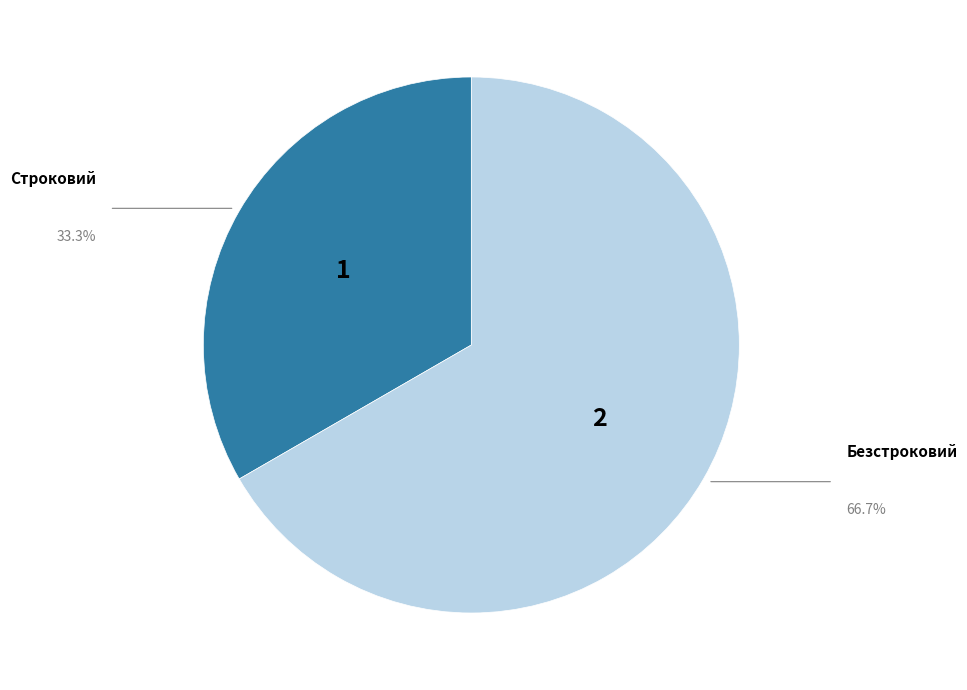

Is there a majority slice in this chart?

Yes